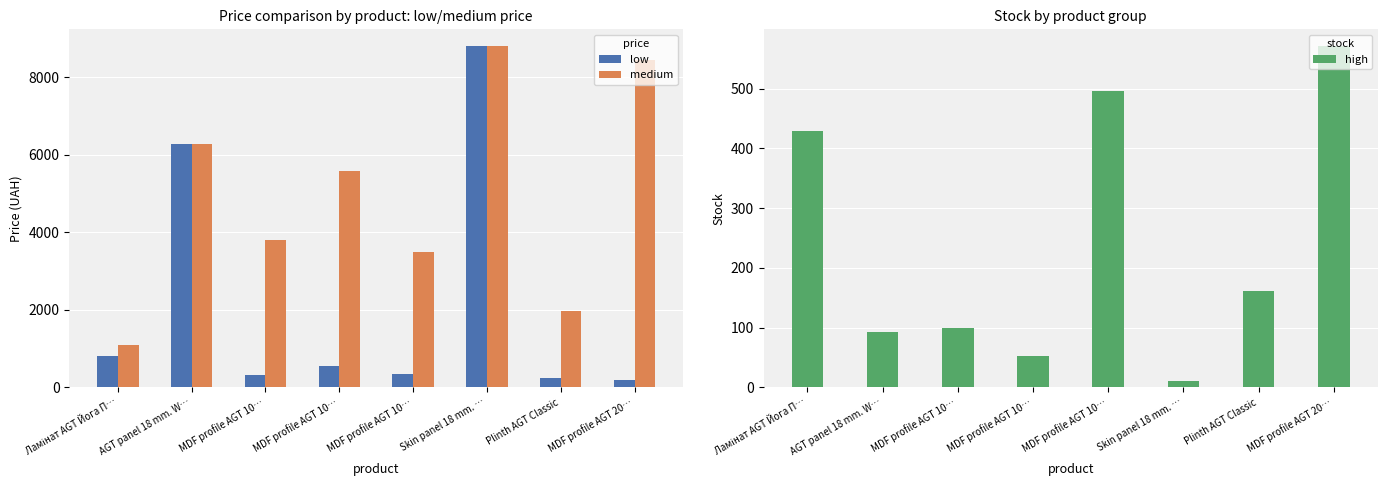

Are the bars grouped side by side (vs. stacked)?

Yes